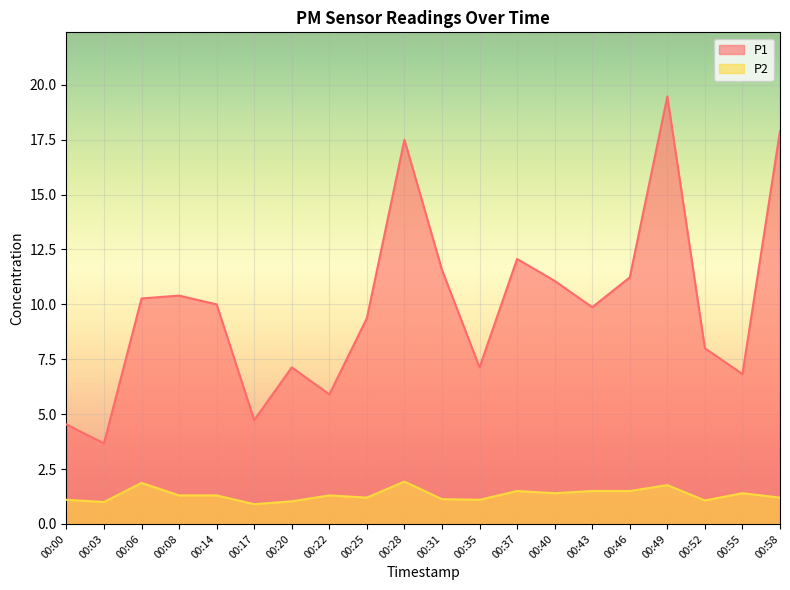

At which label does P2 reach its peak?

00:28